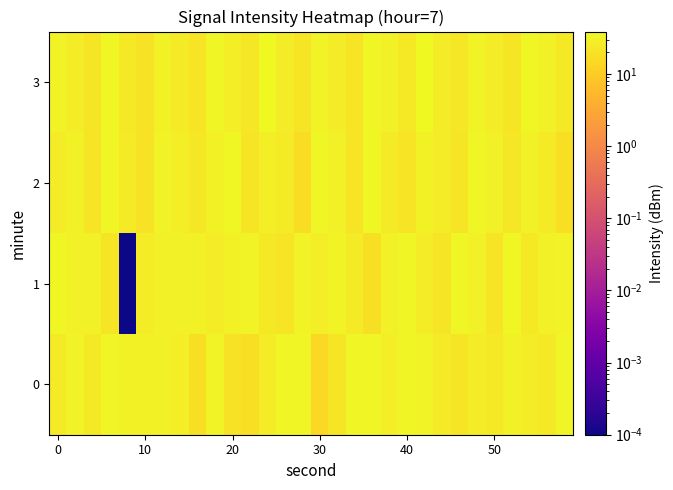

At which category does the chart reach its peak across all series?

21